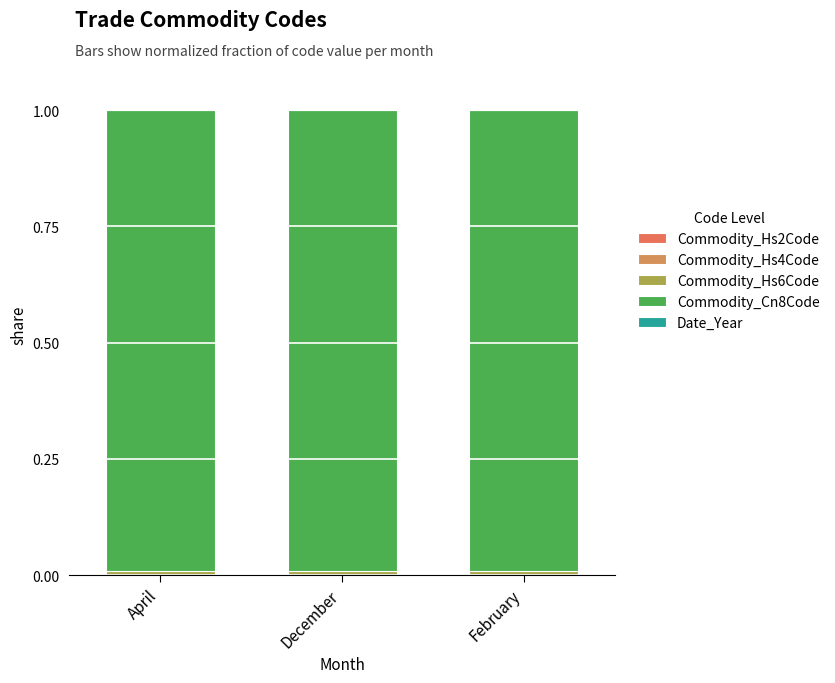

At which category is the sum across all series the highest?

April